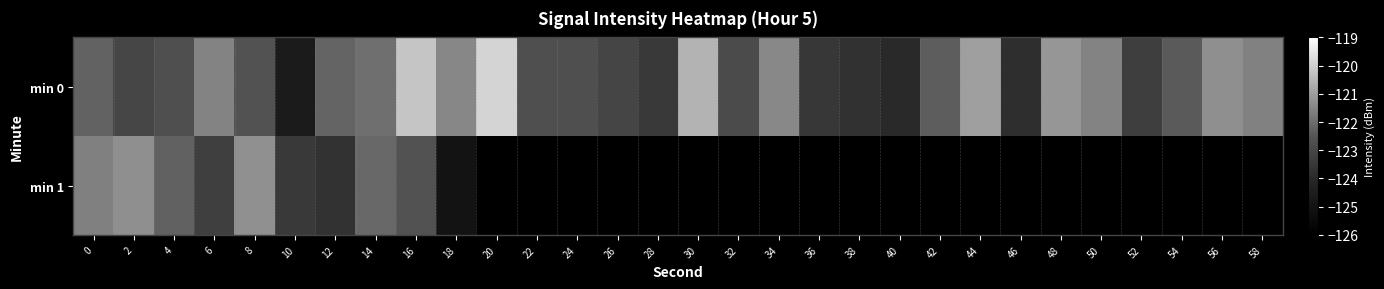

Which series has the largest range (max minus min)?

min 0